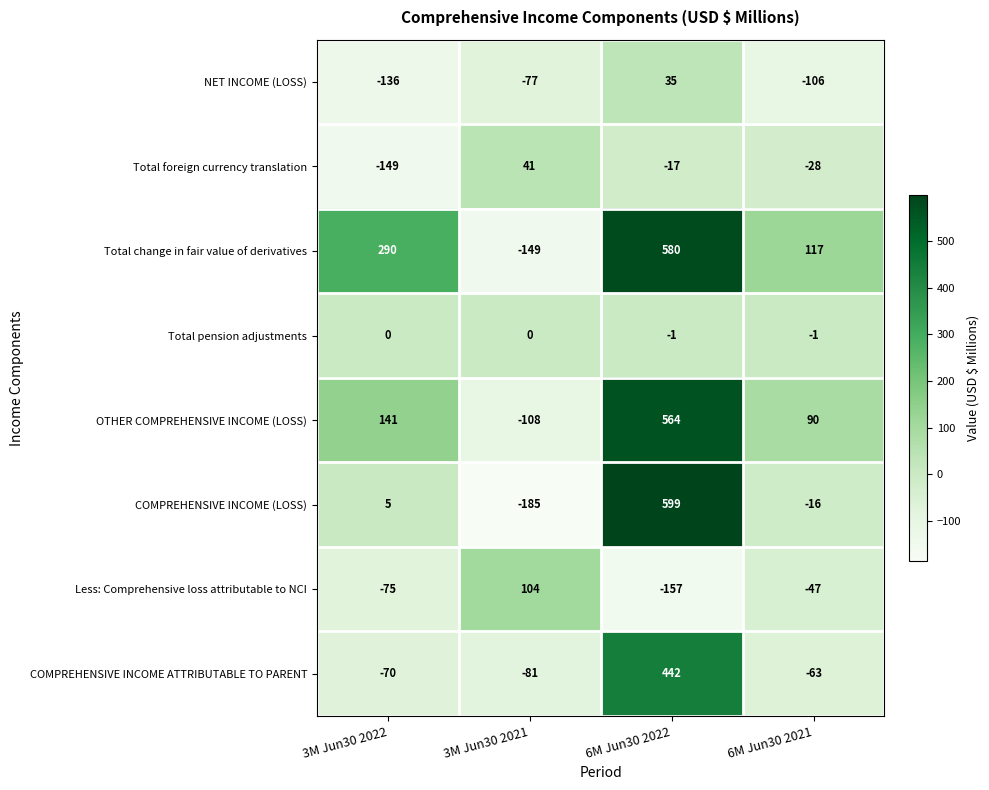

The COMPREHENSIVE INCOME ATTRIBUTABLE TO PARENT series shows -88 at 6M Jun30 2021. True or false?

False